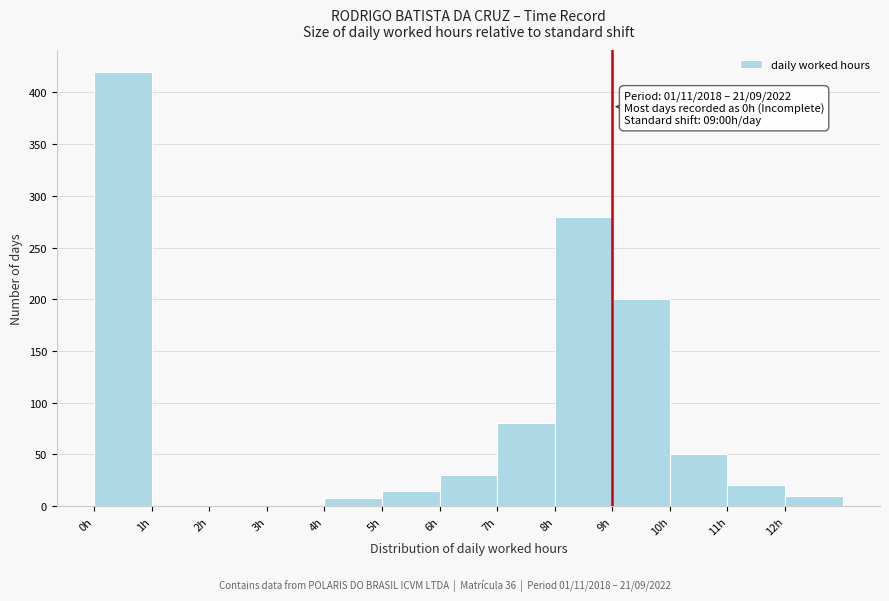

Which range on the x-axis has the tallest bar?

0 to 1